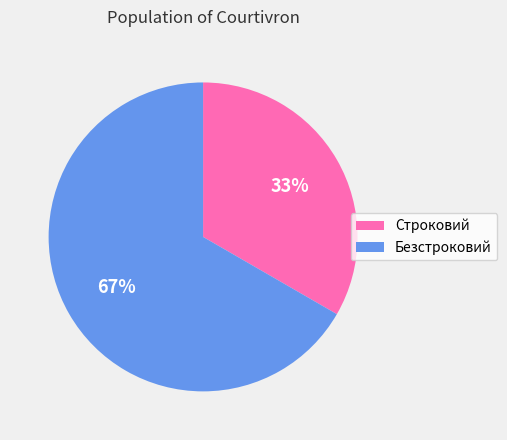

What percentage is the Строковий slice, to the nearest percent?

33%